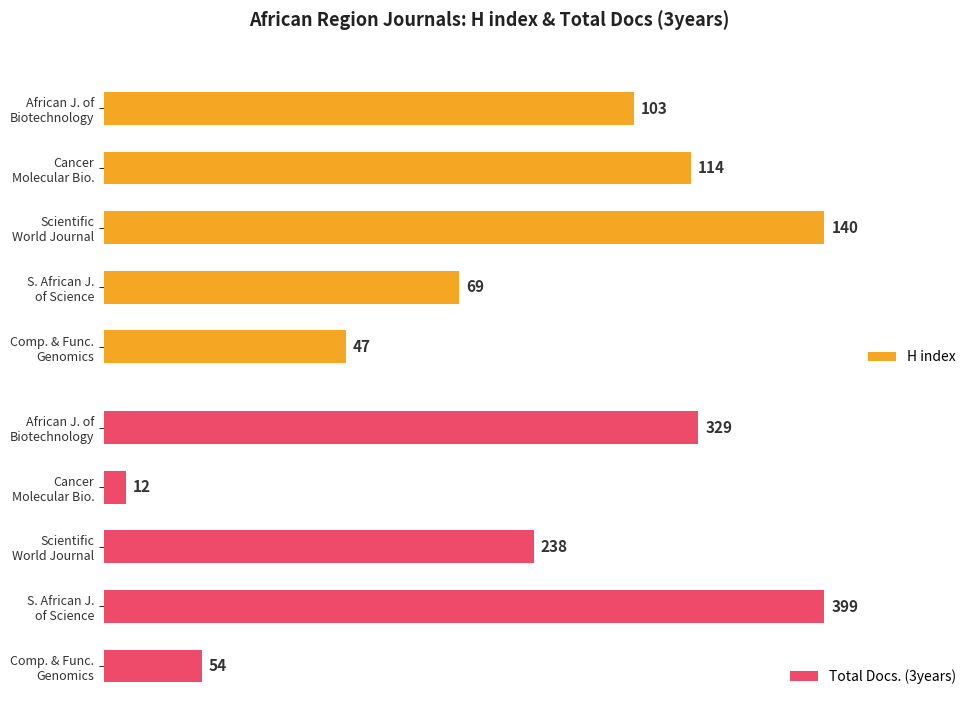

Count the Total Docs. (3years) values in the range 54 to 329.

3